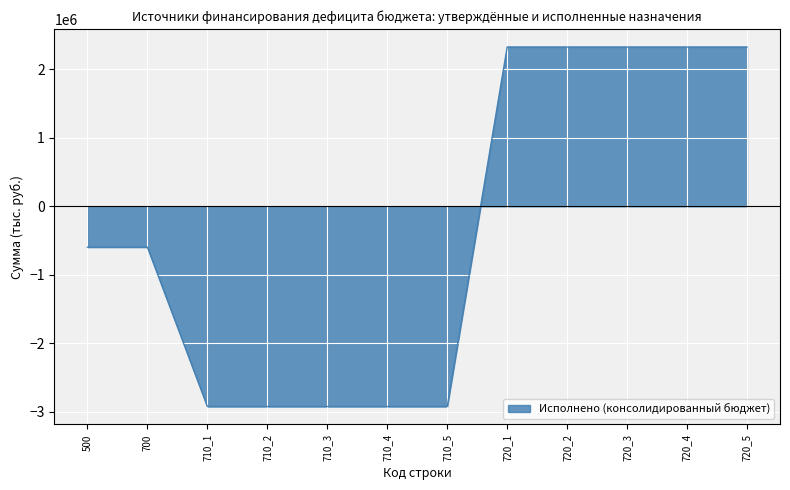

What is the sum of the values at 720_1 and 700?

1730853.4